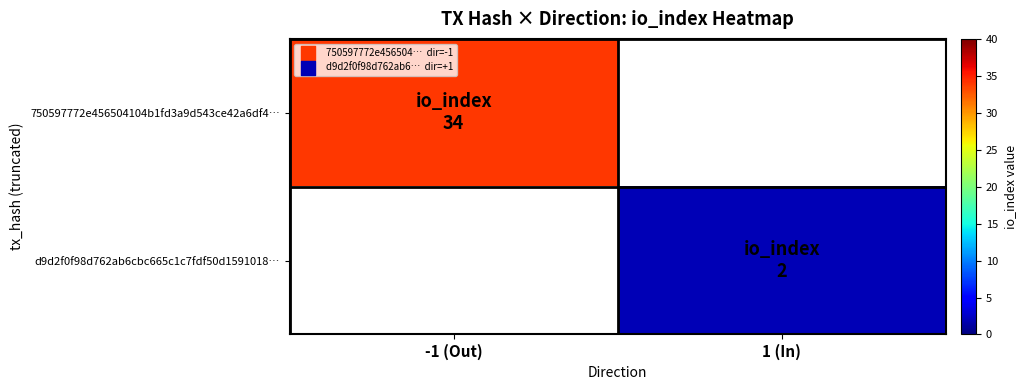

Which series has the largest range (max minus min)?

750597772e456504104b1fd3a9d543ce42a6df4…